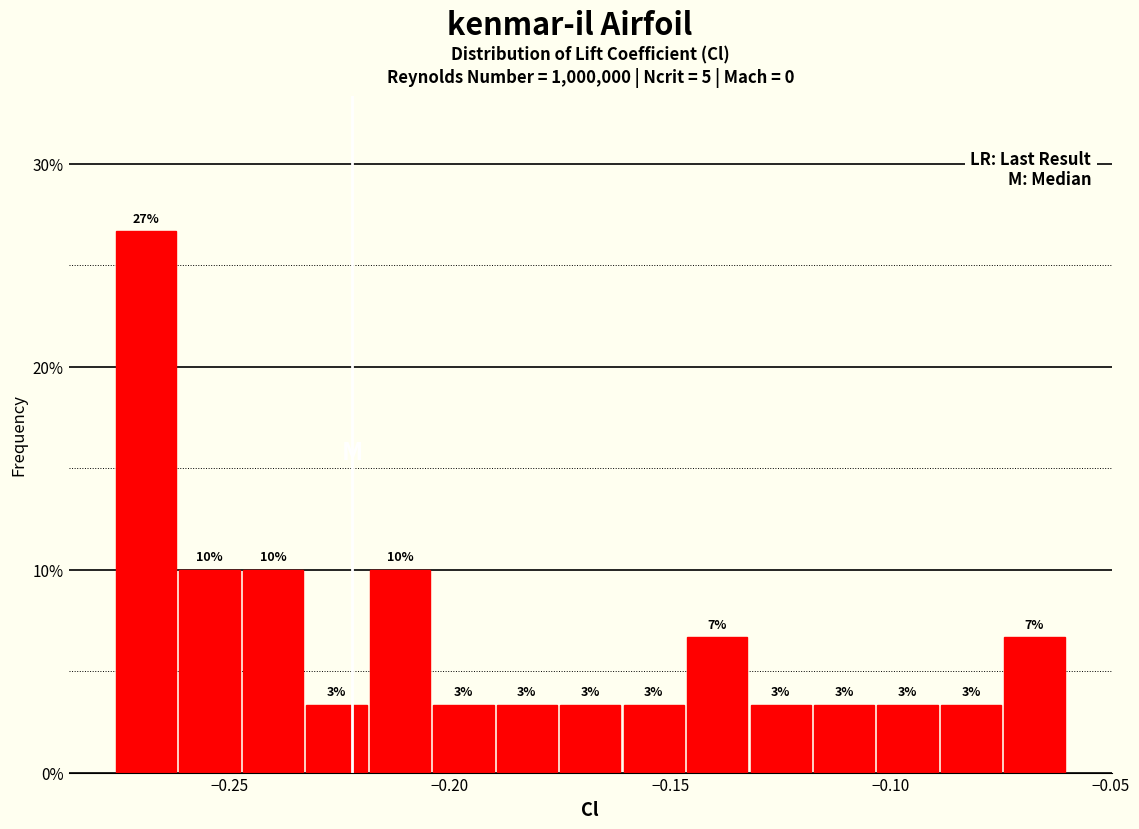

Around what value on the x-axis is the tallest bar? Give the approximate position of its centre, as read against the axis.

-0.270